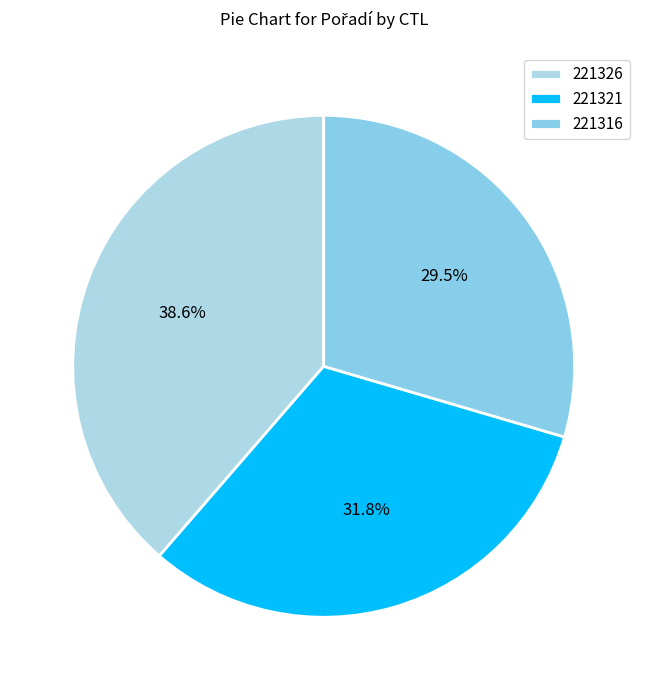

Does any single category account for the majority?

No